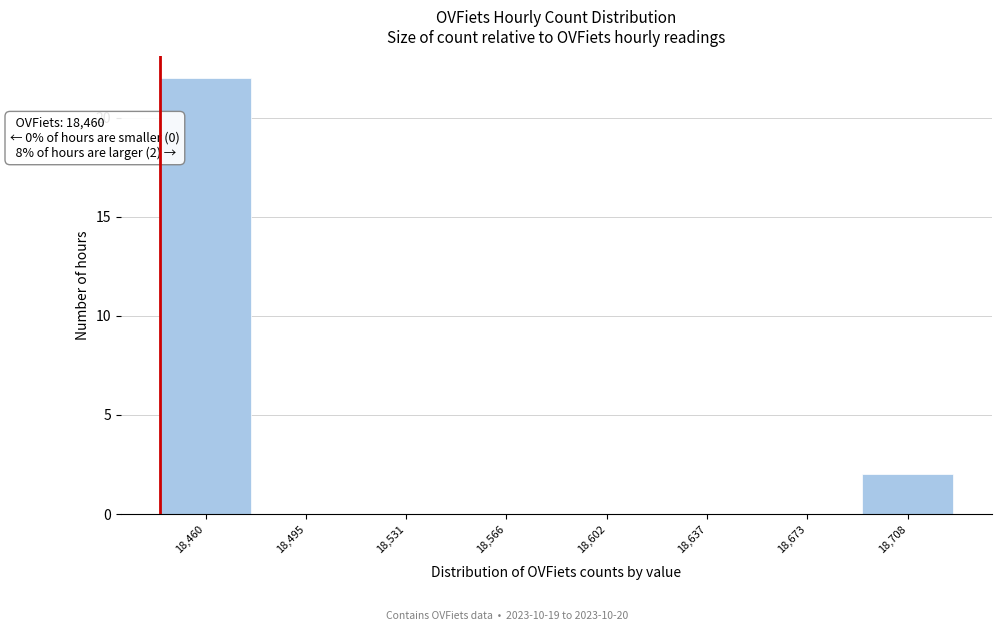

Reading left to right, what are all the values shown in this chart?

18,460=22	18,495=0	18,531=0	18,566=0	18,602=0	18,637=0	18,673=0	18,708=2